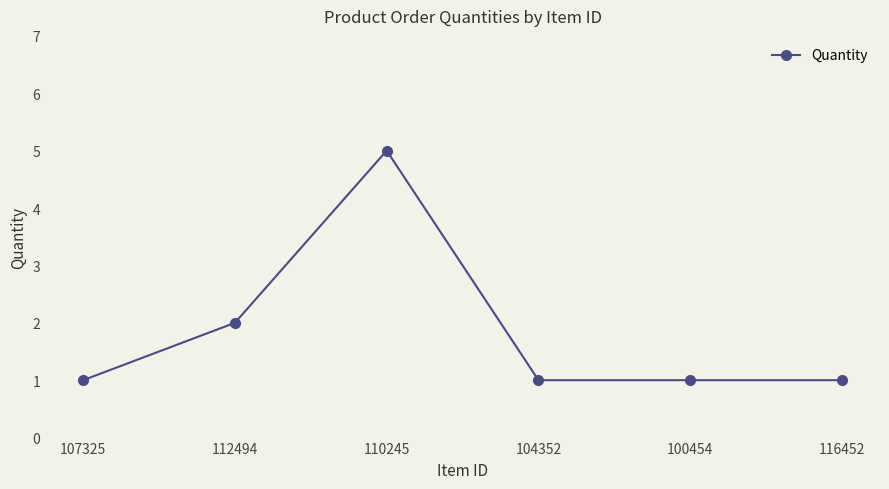

At which label is the value closest to 3?

112494